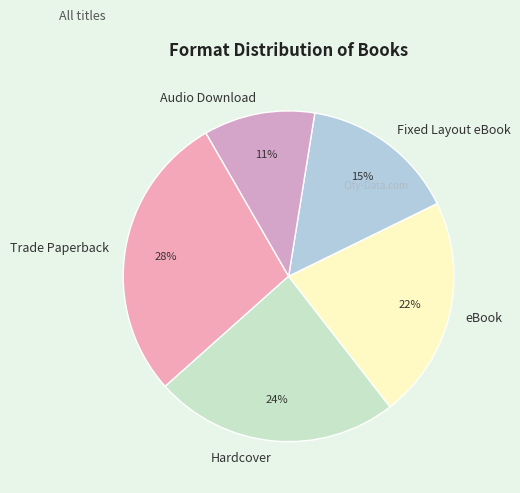

To the nearest percent, what is the difference between the largest and smallest slice percentages?

17%